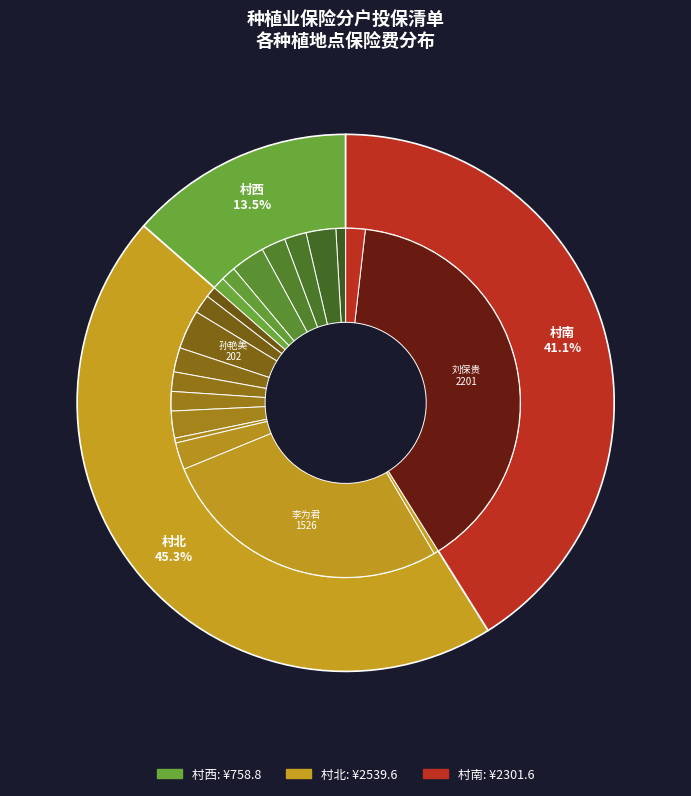

What percentage is the 村西-李为玉 slice, to the nearest percent?

1%